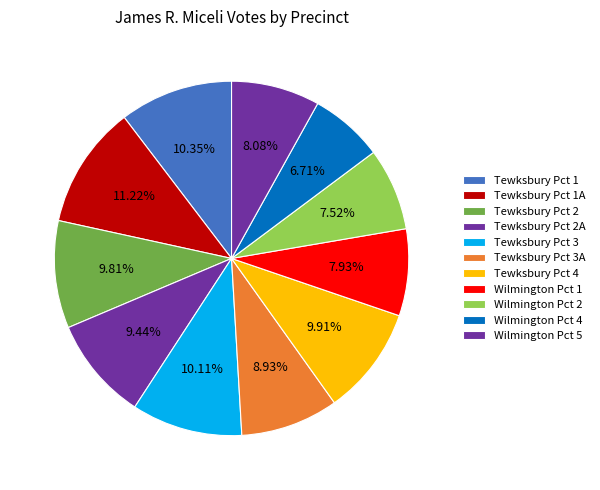

The Tewksbury Pct 1A slice represents 11% of the pie. True or false?

True